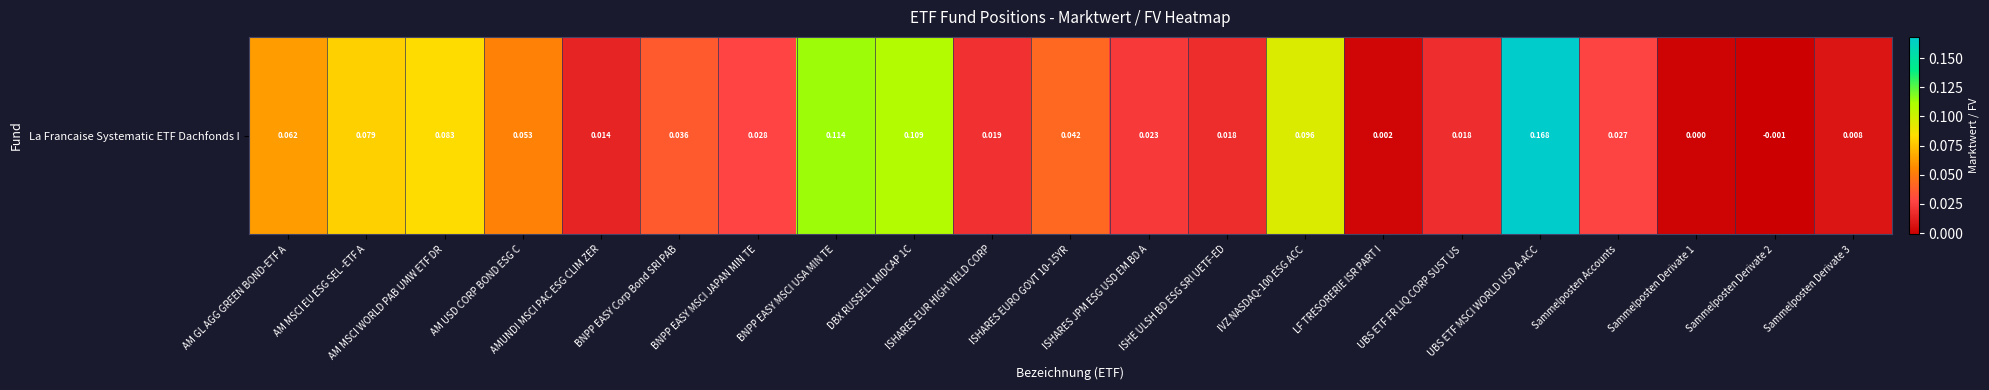

Rank the categories by value from lowest to highest.

Sammelposten Derivate 2, Sammelposten Derivate 1, LF TRESORERIE ISR PART I, Sammelposten Derivate 3, AMUNDI MSCI PAC ESG CLIM ZER, ISHE ULSH BD ESG SRI UETF-ED, UBS ETF FR LIQ CORP SUST US, ISHARES EUR HIGH YIELD CORP, ISHARES JPM ESG USD EM BD A, Sammelposten Accounts, BNPP EASY MSCI JAPAN MIN TE, BNPP EASY Corp Bond SRI PAB, ISHARES EURO GOVT 10-15YR, AM USD CORP BOND ESG C, AM GL AGG GREEN BOND-ETF A, AM MSCI EU ESG SEL -ETF A, AM MSCI WORLD PAB UMW ETF DR, IVZ NASDAQ-100 ESG ACC, DBX RUSSELL MIDCAP 1C, BNPP EASY MSCI USA MIN TE, UBS ETF MSCI WORLD USD A-ACC